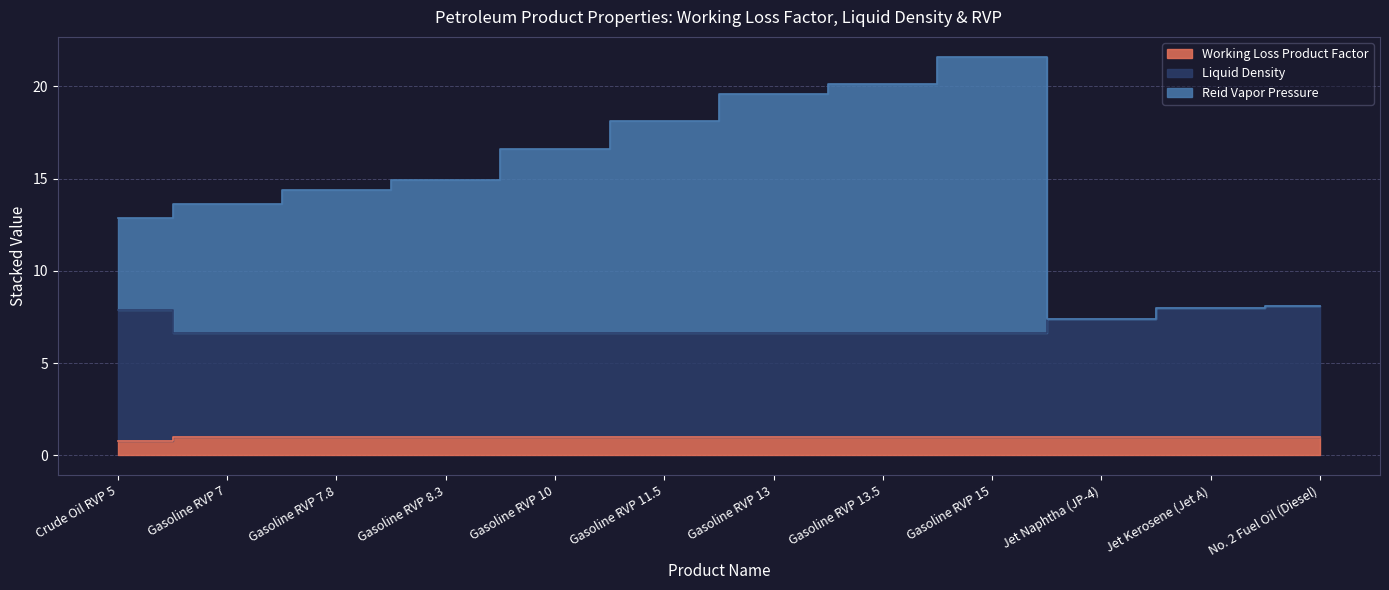

True or false: Reid Vapor Pressure and Working Loss Product Factor intersect in this chart.

False